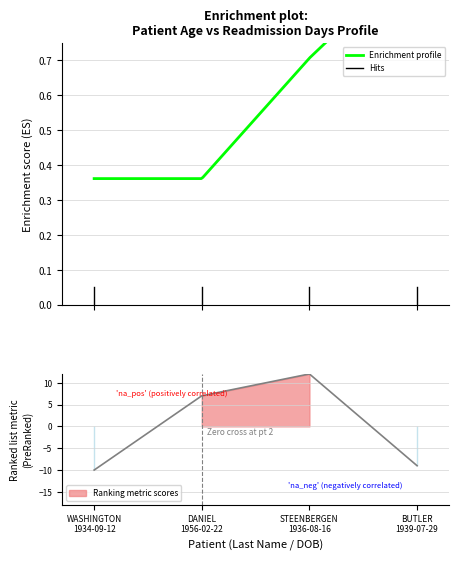

Between BUTLER
1939-07-29 and STEENBERGEN
1936-08-16, which is larger?

STEENBERGEN
1936-08-16